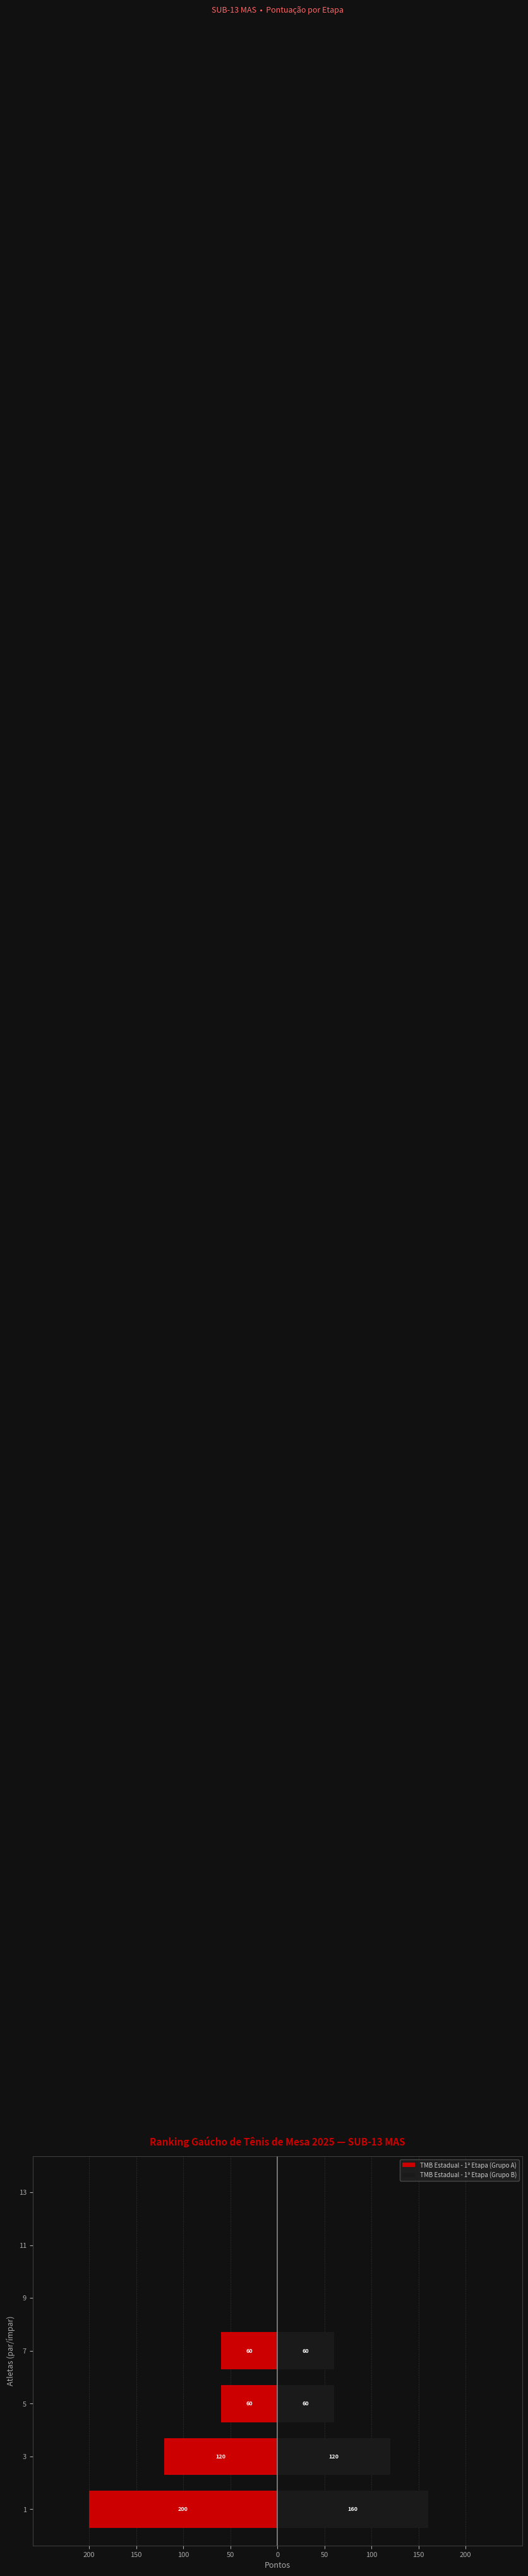

How many data points does each series have?

7